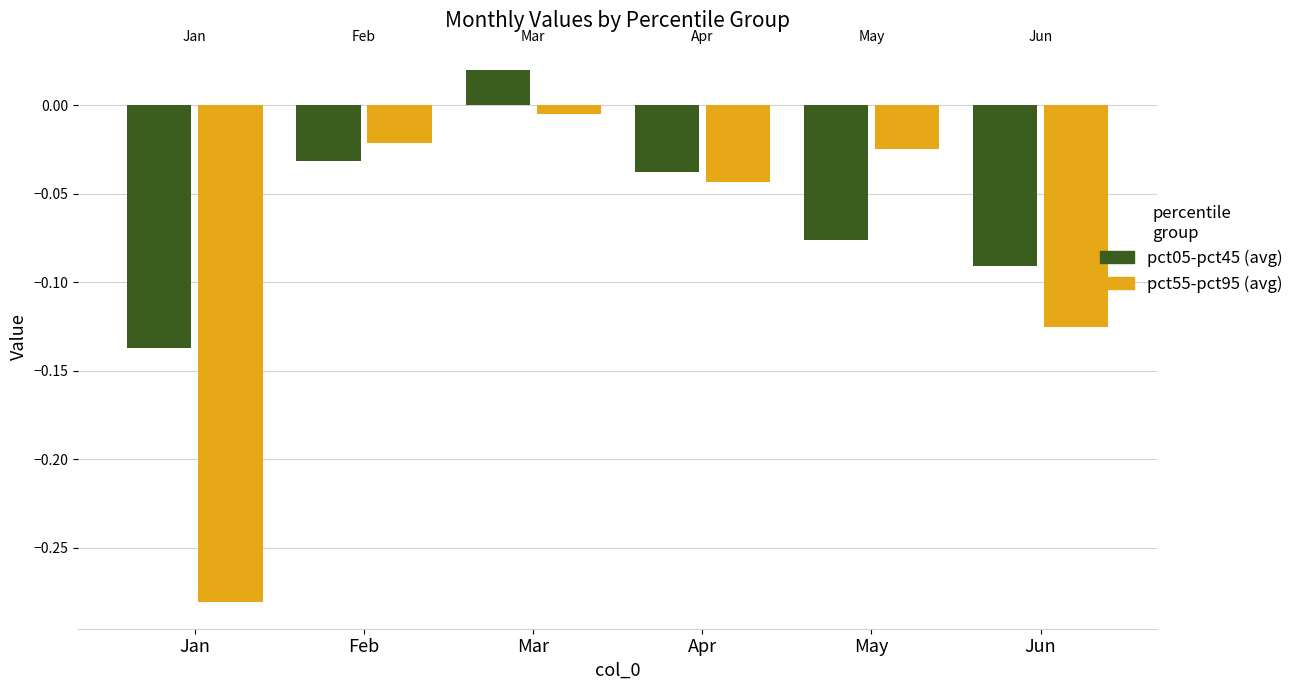

At which category does the chart reach its peak across all series?

Mar